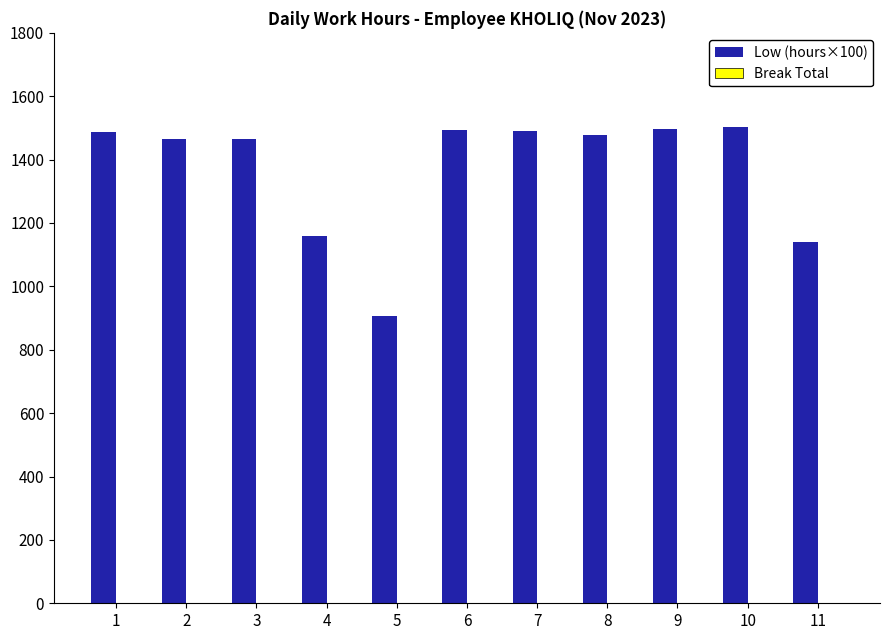

What is the minimum value shown in the chart?

906